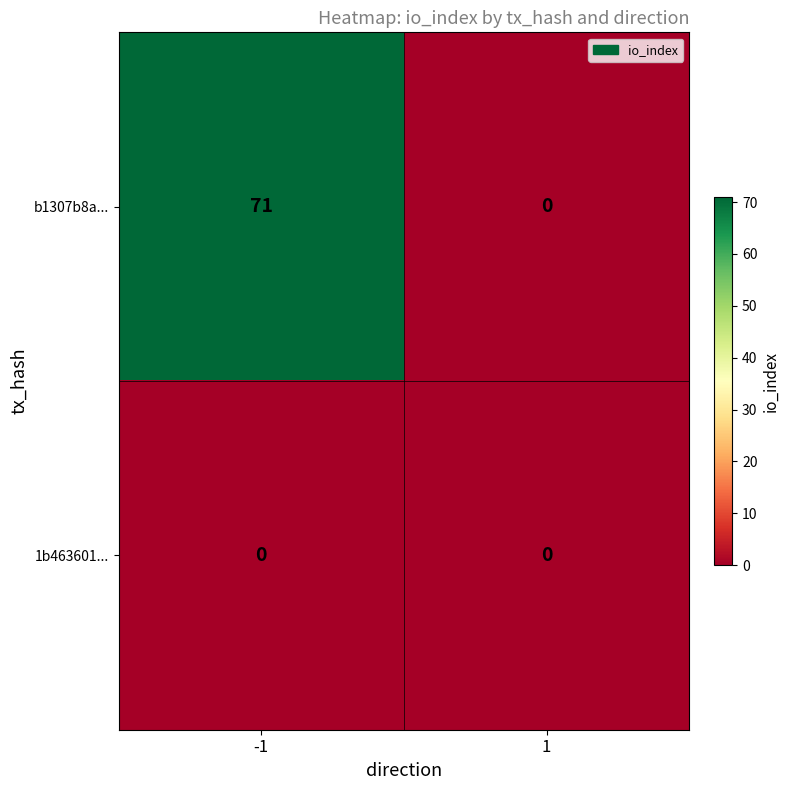

Reading right to left, what are all the values shown in this chart?

b1307b8a...: 1=0	-1=71
1b463601...: 1=0	-1=0